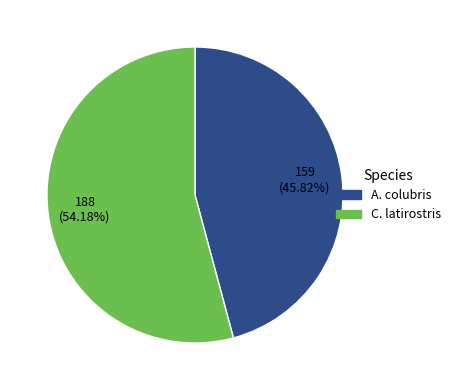

How many segments does this pie chart have?

2